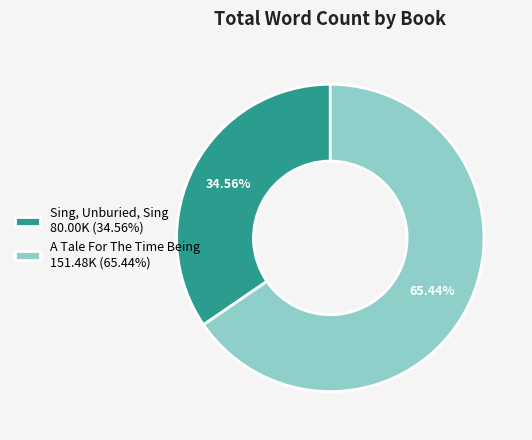

Approximately how many times larger is the value at Sing, Unburied, Sing compared to A Tale For The Time Being?

0.5